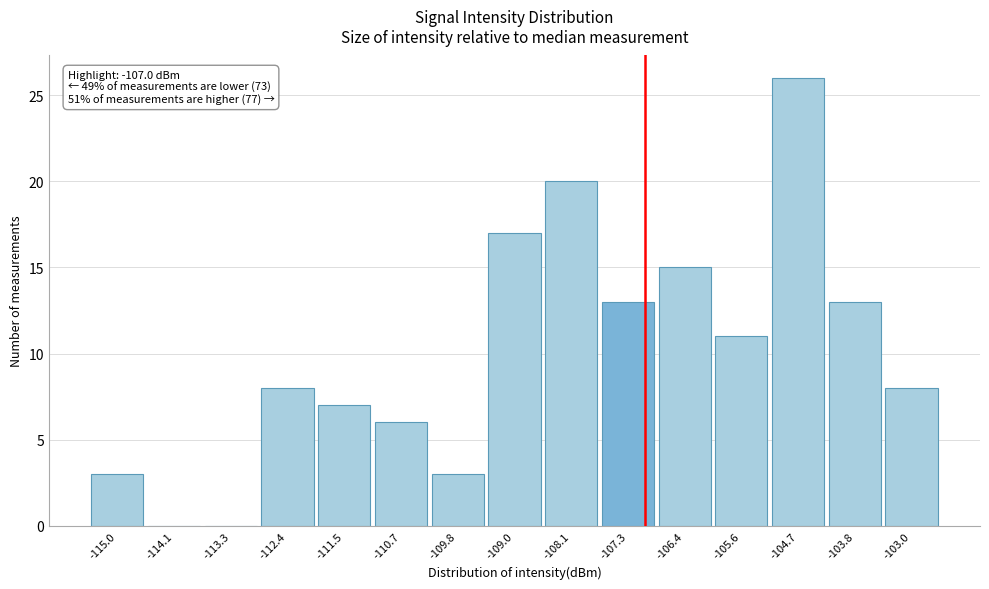

Which range on the x-axis has the tallest bar?

-105.1 to -104.3